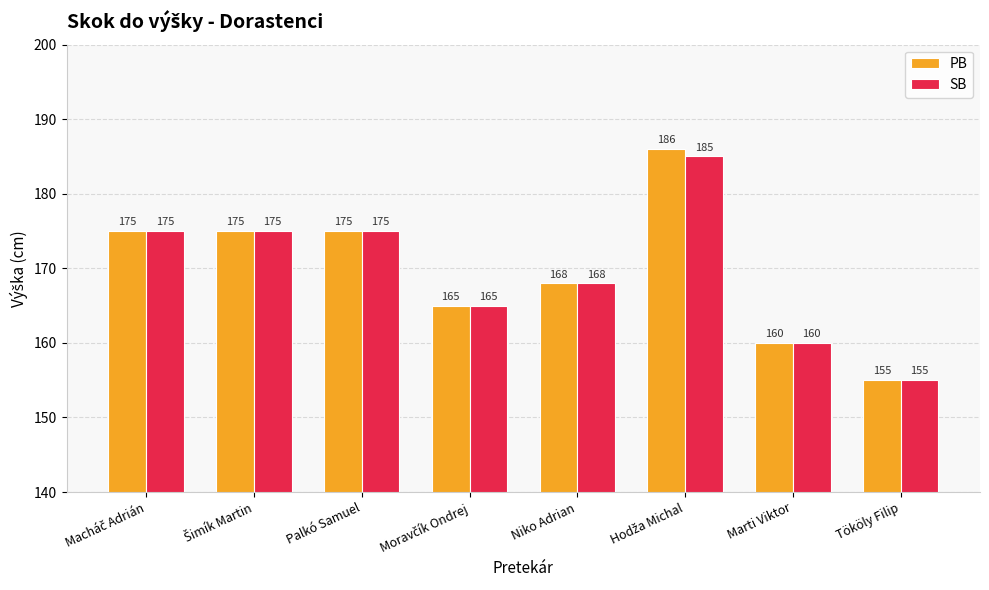

Reading left to right, extract all data points from this chart.

PB: 175	175	175	165	168	186	160	155
SB: 175	175	175	165	168	185	160	155